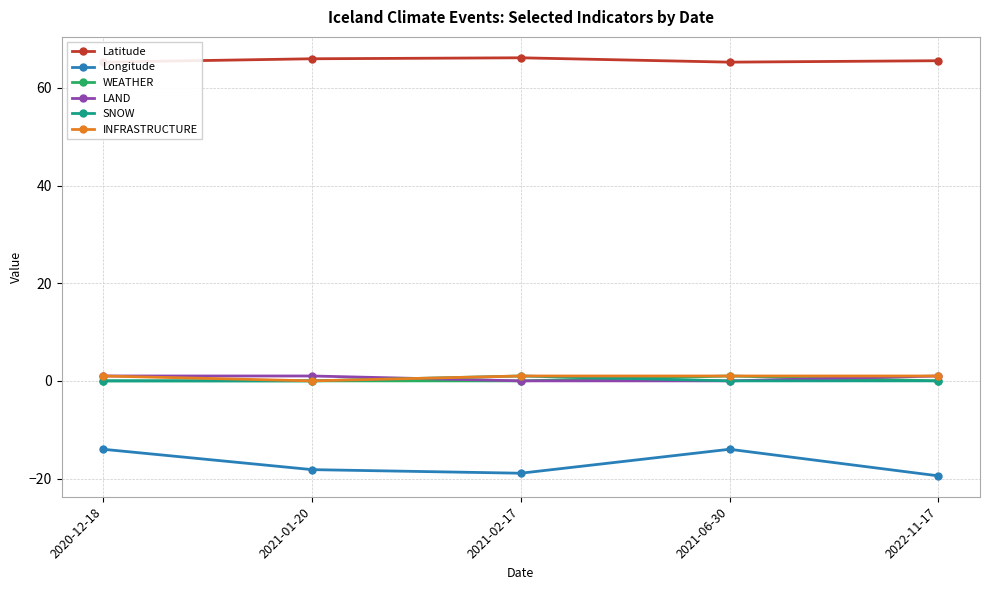

The value of Latitude at 2020-12-18 is 21.1. True or false?

False